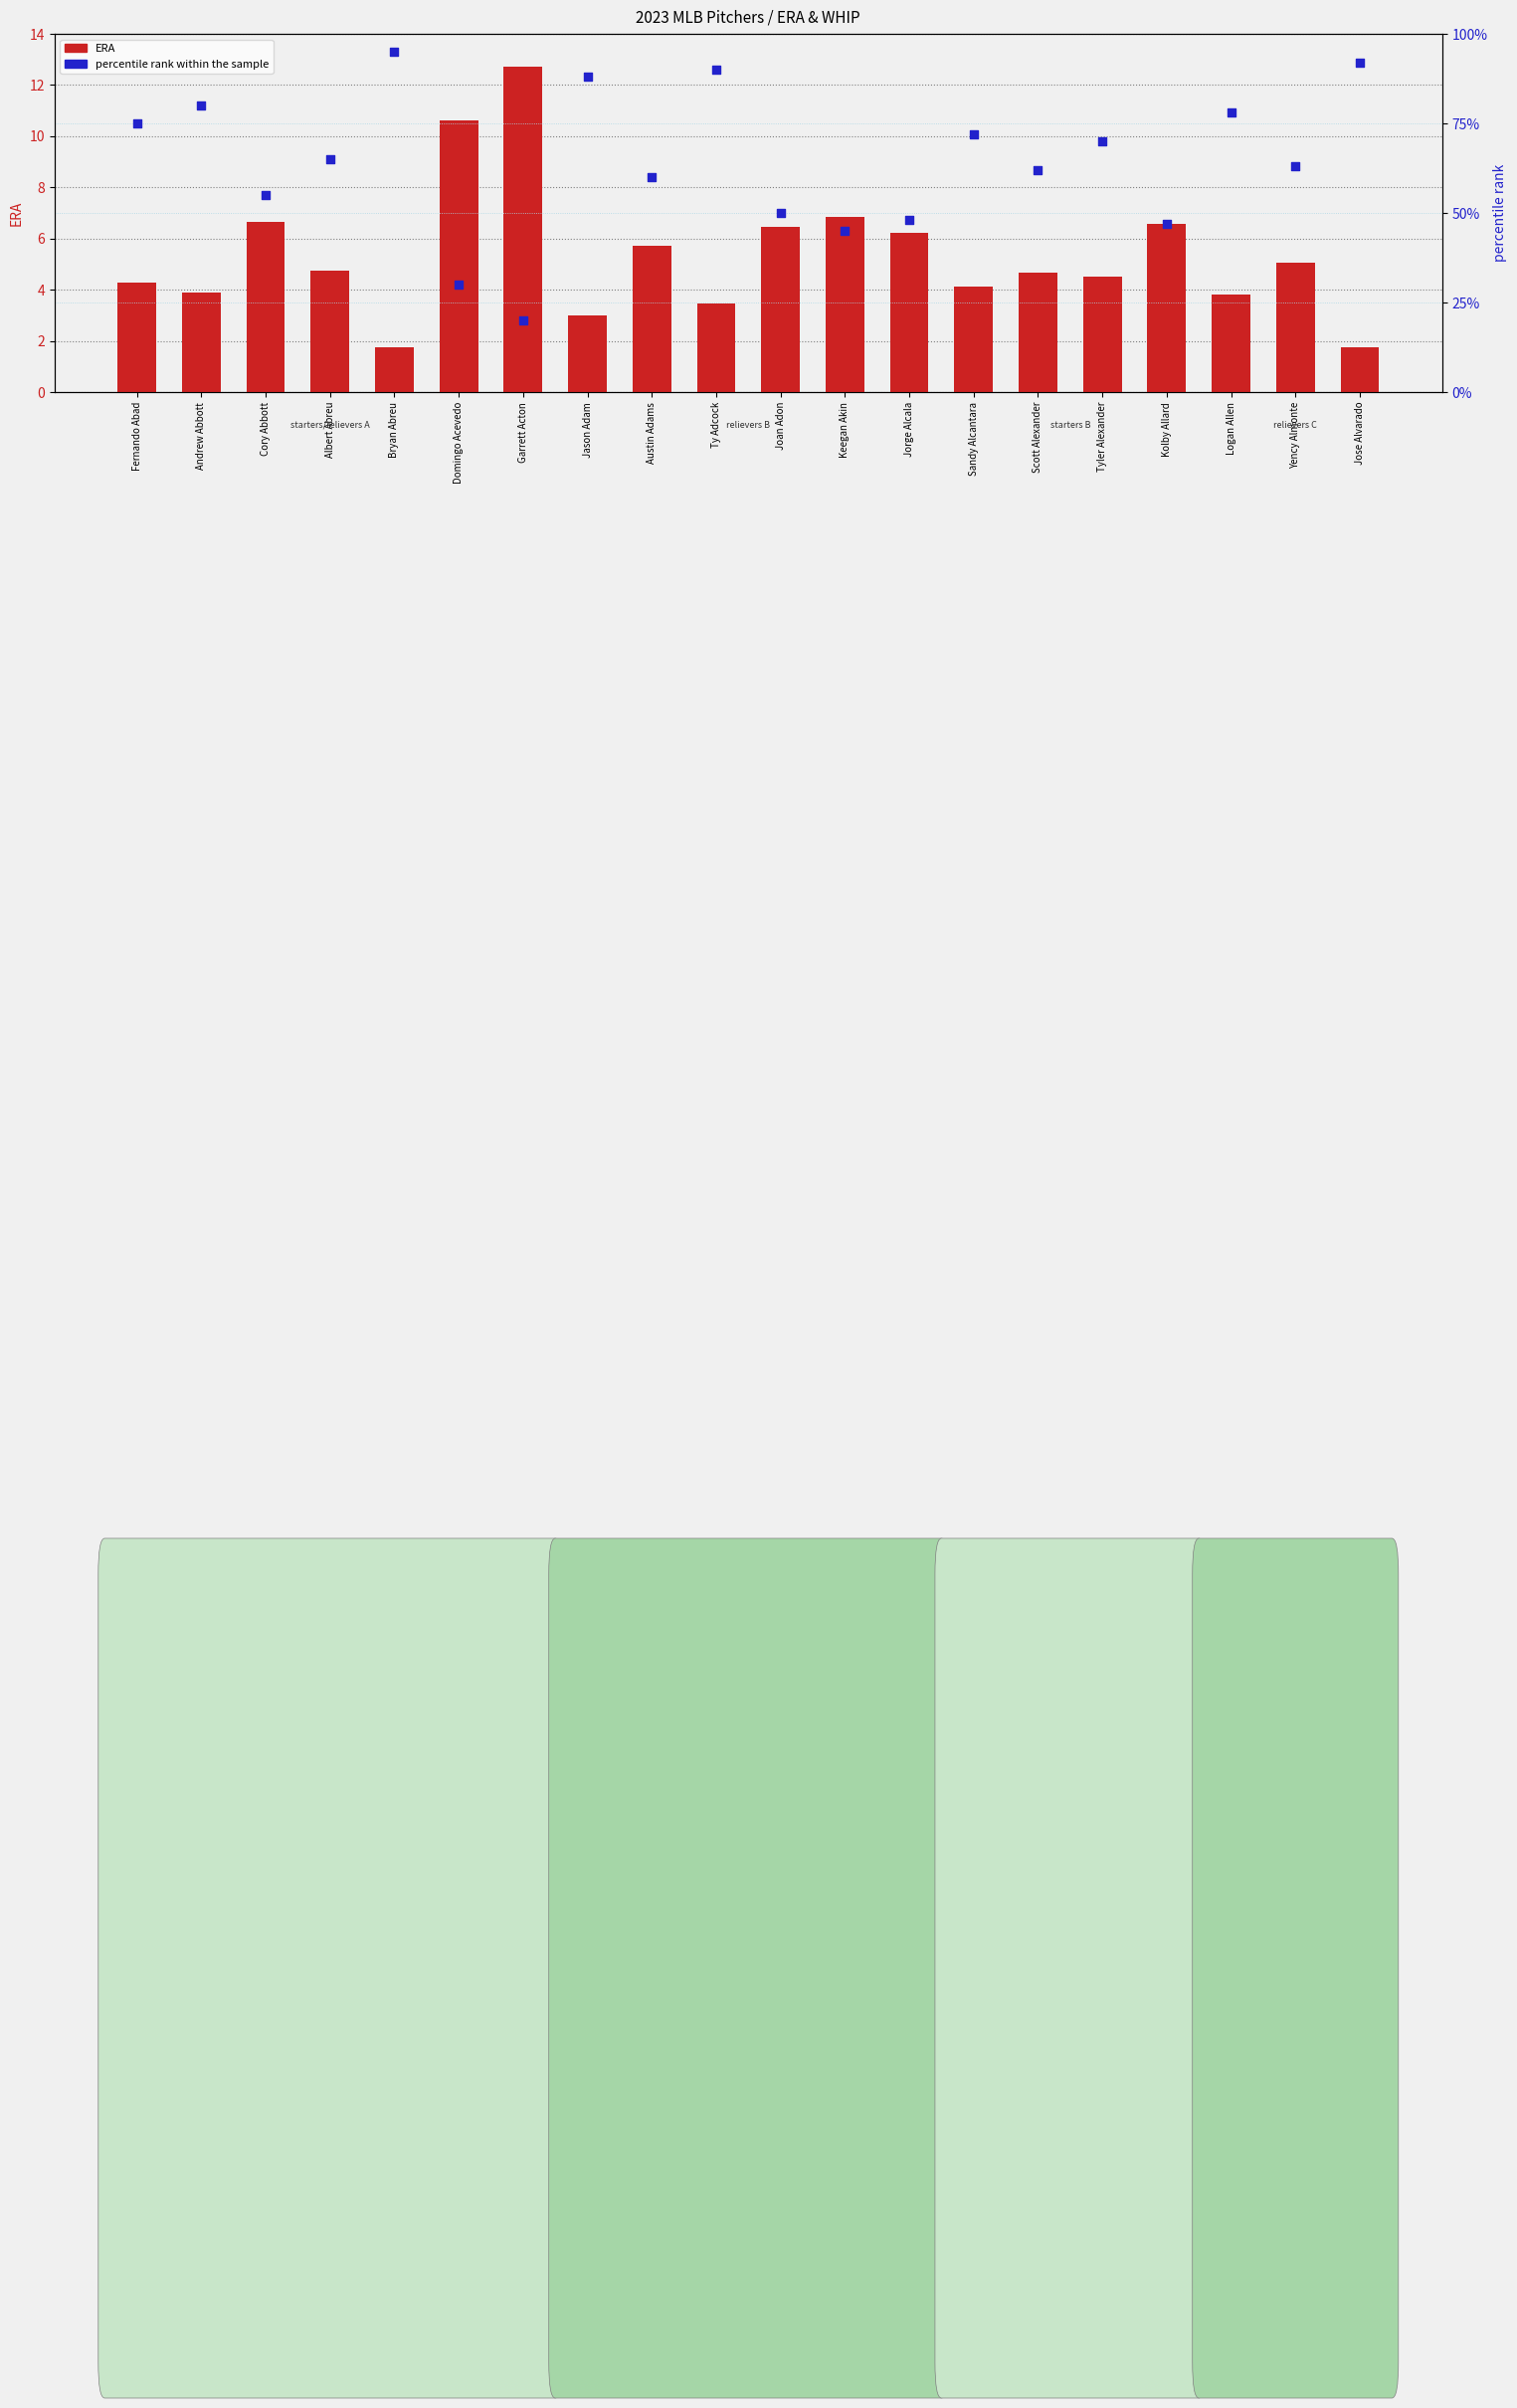

At how many categories does at least one series exceed 43?

18